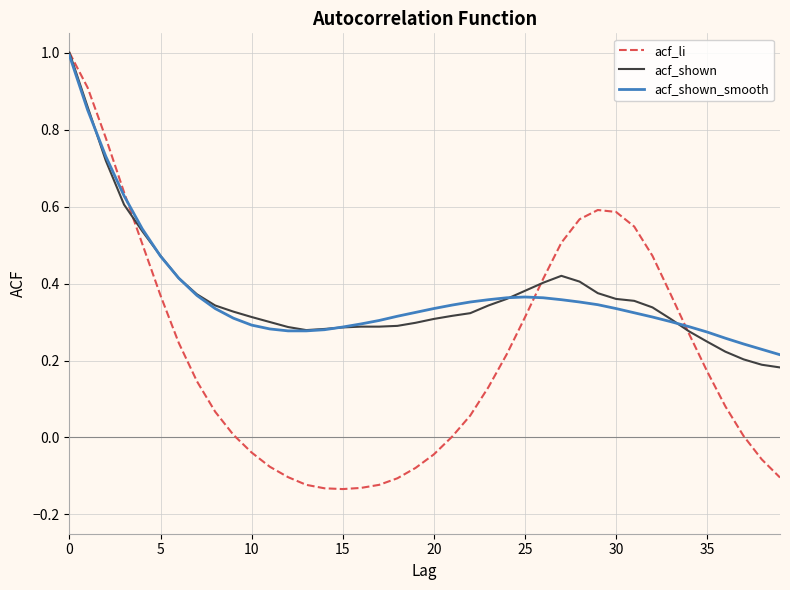

Which series ends up on top after the final intersection of acf_shown and acf_shown_smooth?

acf_shown_smooth